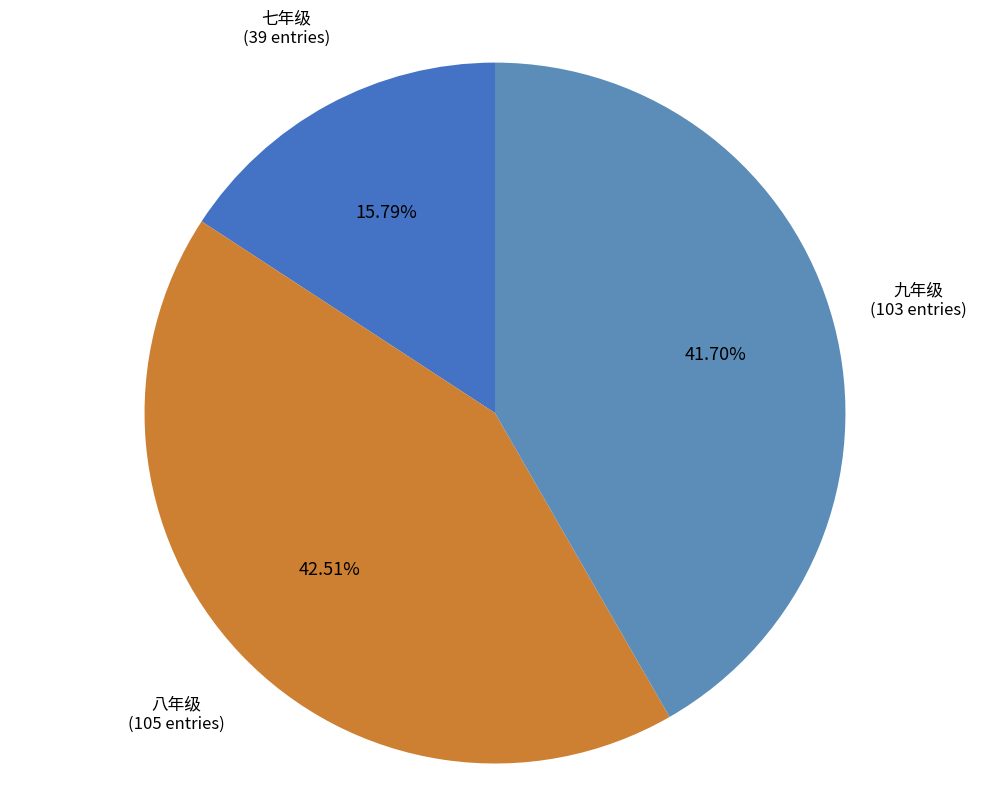

Approximately how many times larger is the value at 八年级 compared to 七年级?

2.7